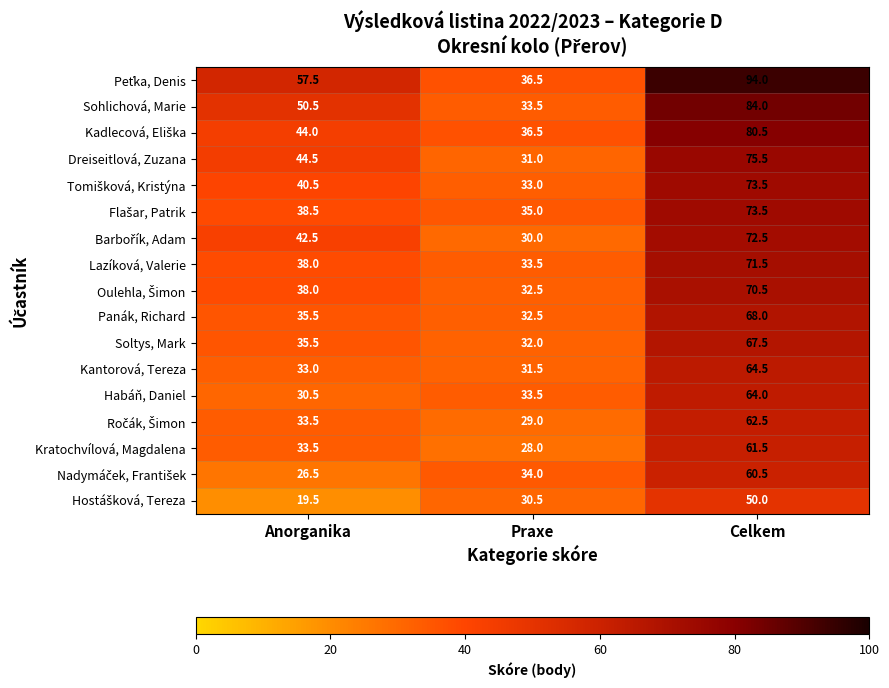

What is the difference between the maximum and minimum values in the Habáň, Daniel series?

33.5